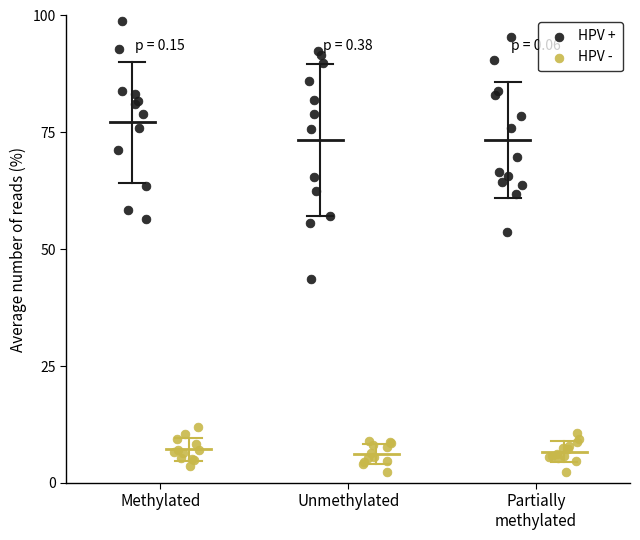

Which series has the largest Y range (max minus min)?

HPV +